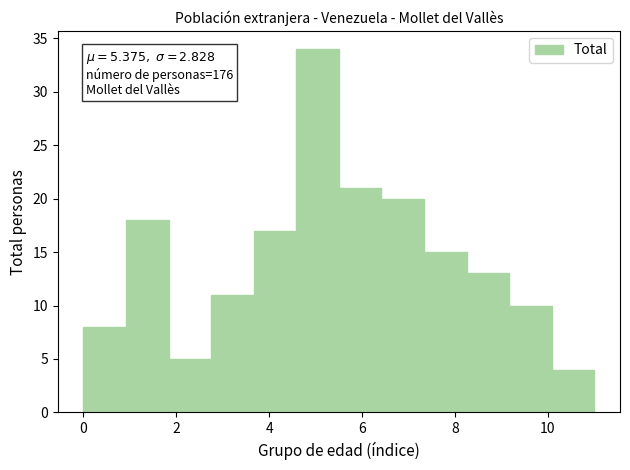

Over which range of the x-axis is the bar tallest?

4.6 to 5.6